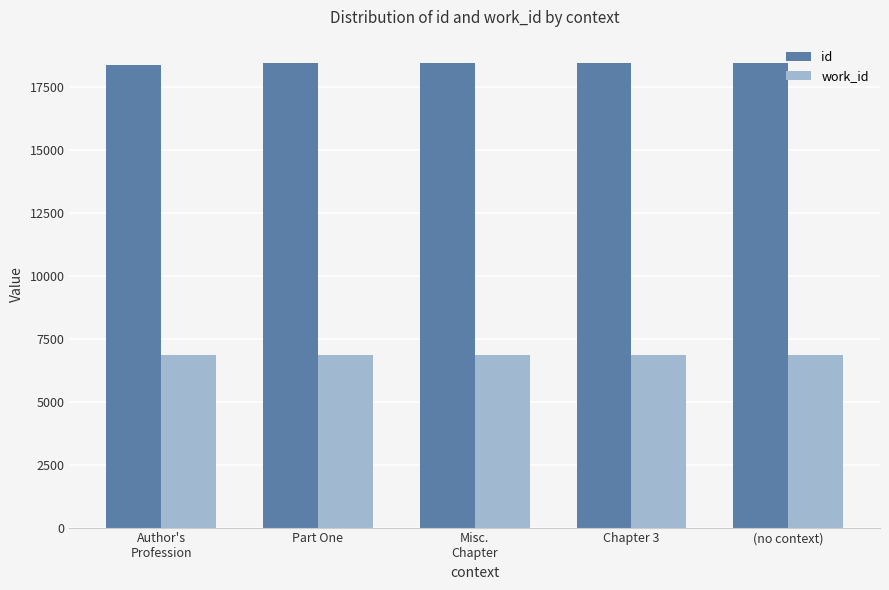

What is the value of the id bar at the 1st from the left?

18344